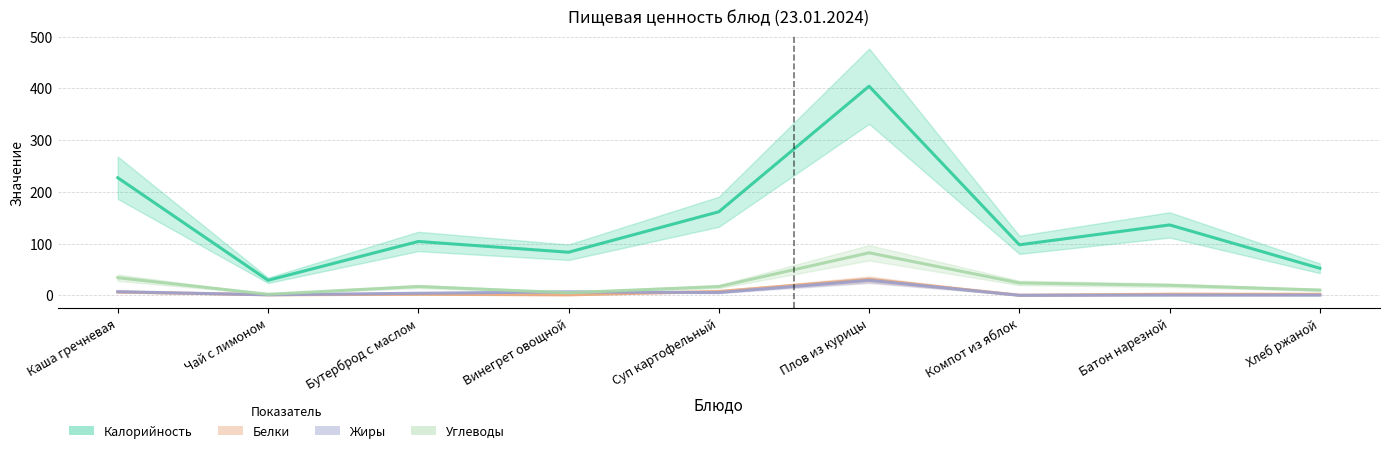

Is the value of Белки at Хлеб ржаной greater than the value of Жиры at Компот из яблок?

Yes